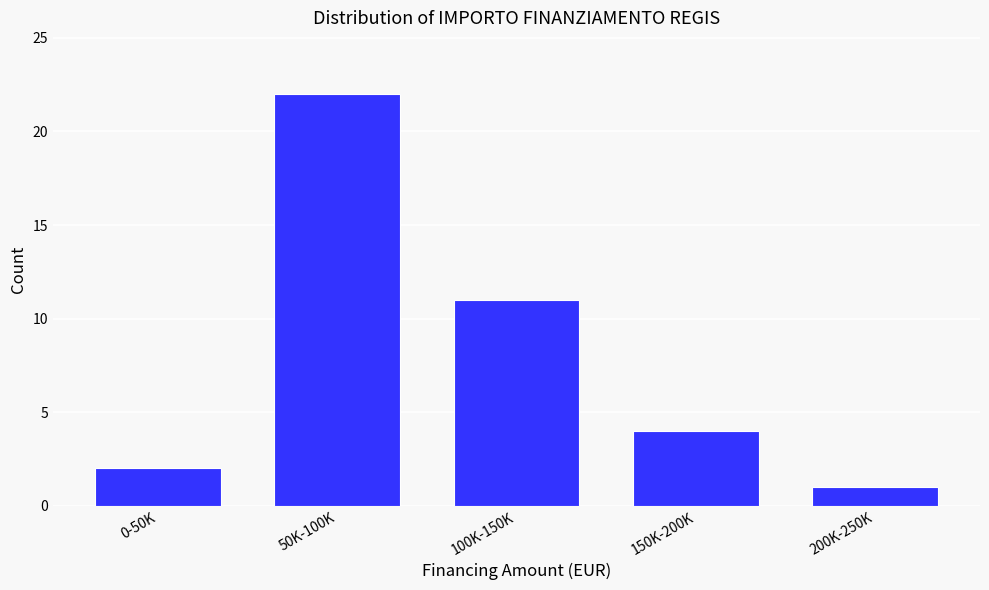

Reading left to right, what are all the values shown in this chart?

0-50K=2	50K-100K=22	100K-150K=11	150K-200K=4	200K-250K=1